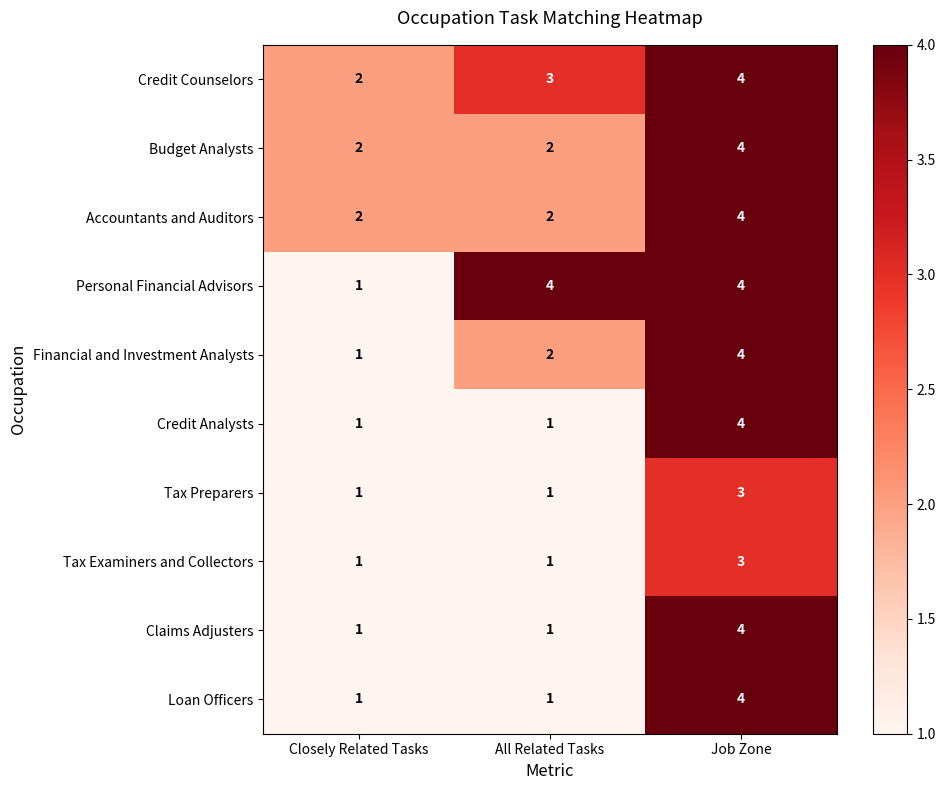

At how many categories does at least one series exceed 1?

3